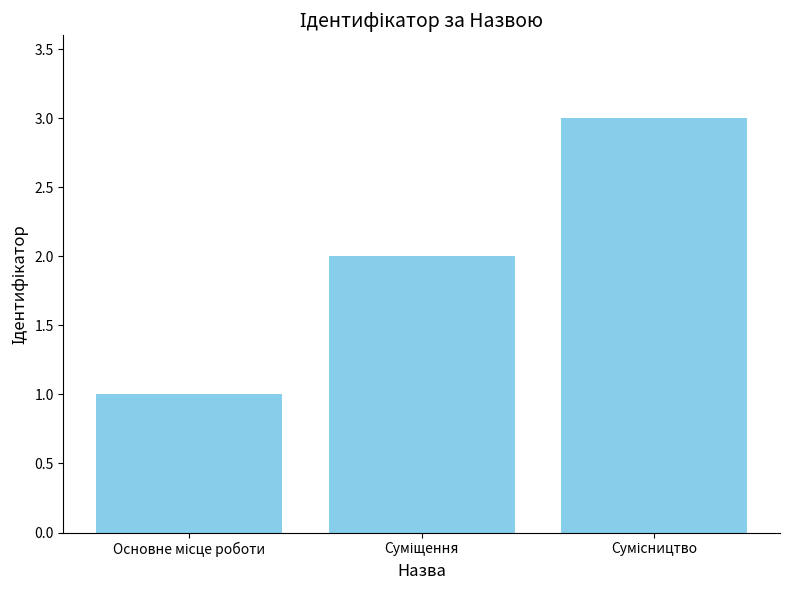

What is the greatest value displayed?

3